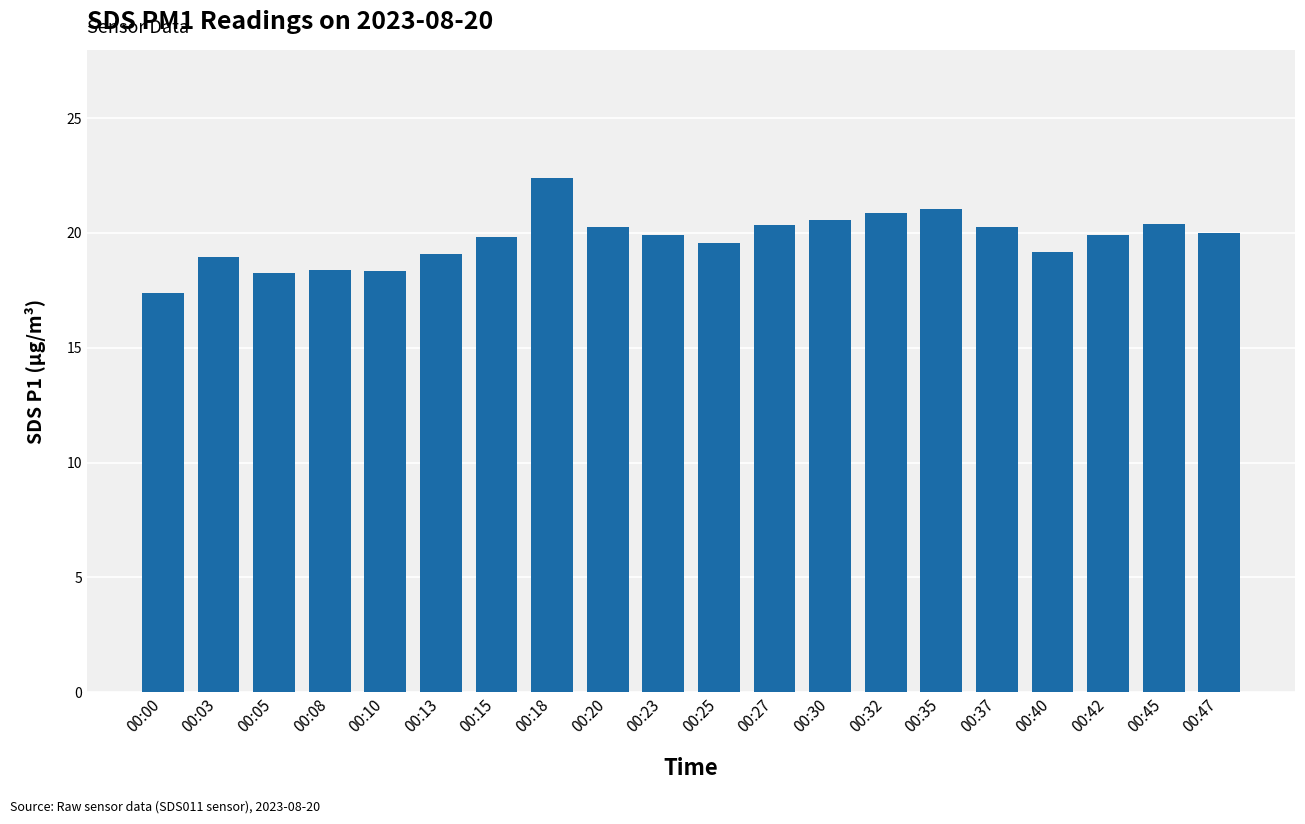

Is it true that the value at 00:03 is 18.9?

True